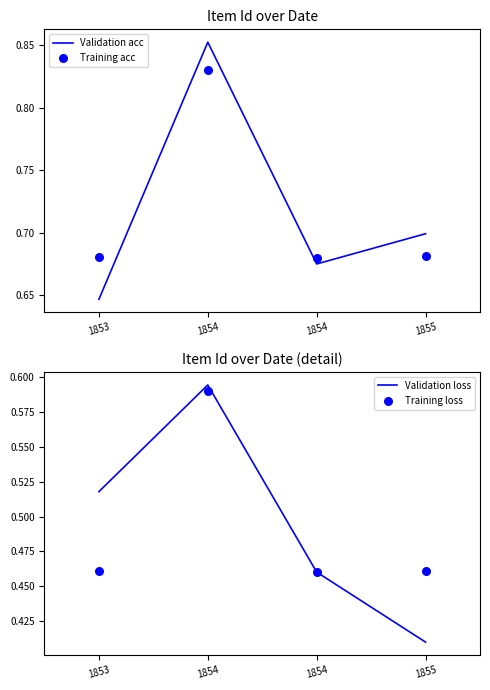

At how many categories does at least one series exceed 0?

4